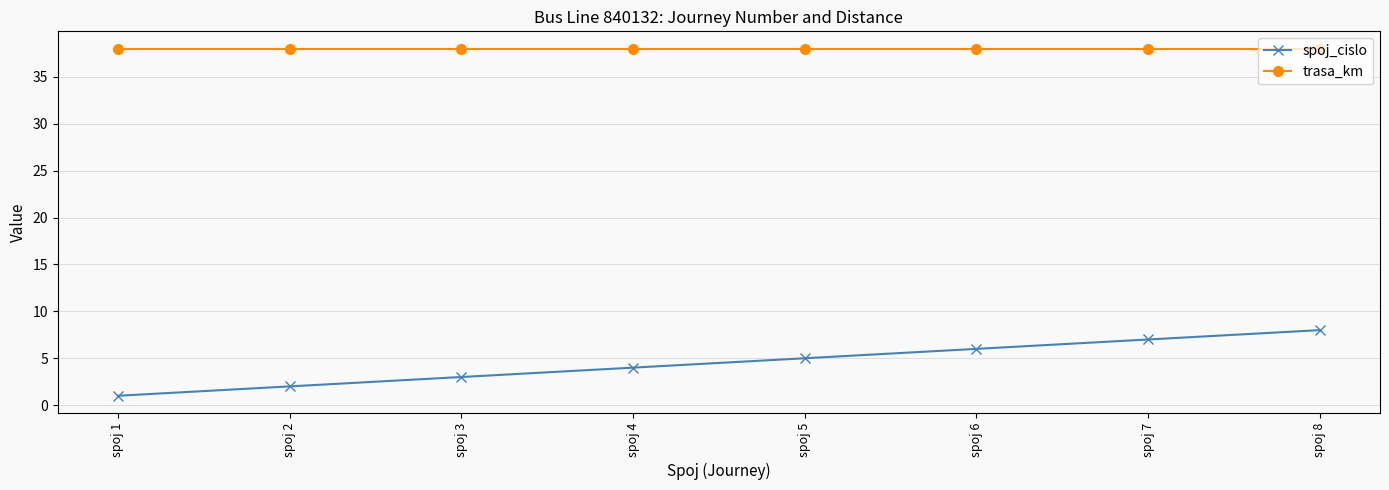

Which series has the widest spread of values?

spoj_cislo